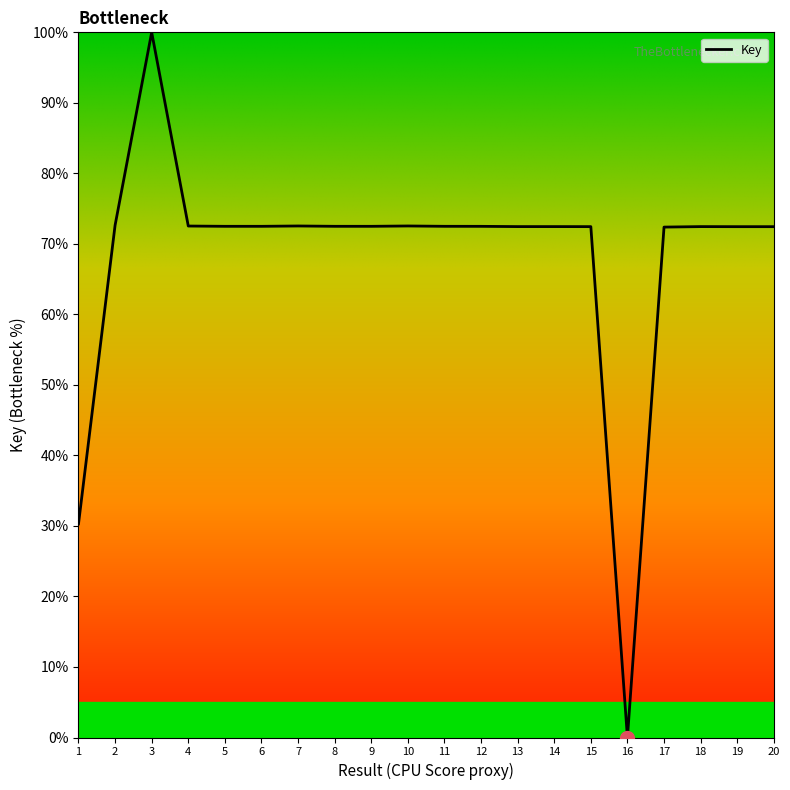

Is it true that the value at 8 is 38.6?

False